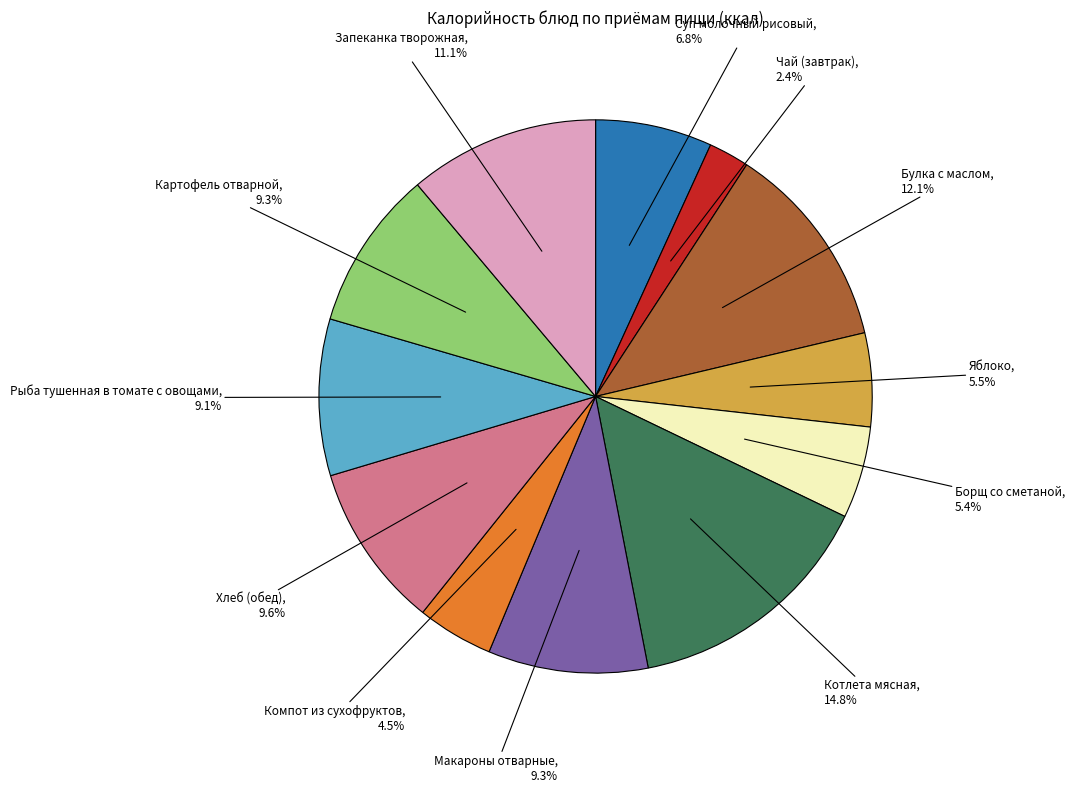

What percentage is the Борщ со сметаной slice, to the nearest percent?

5%